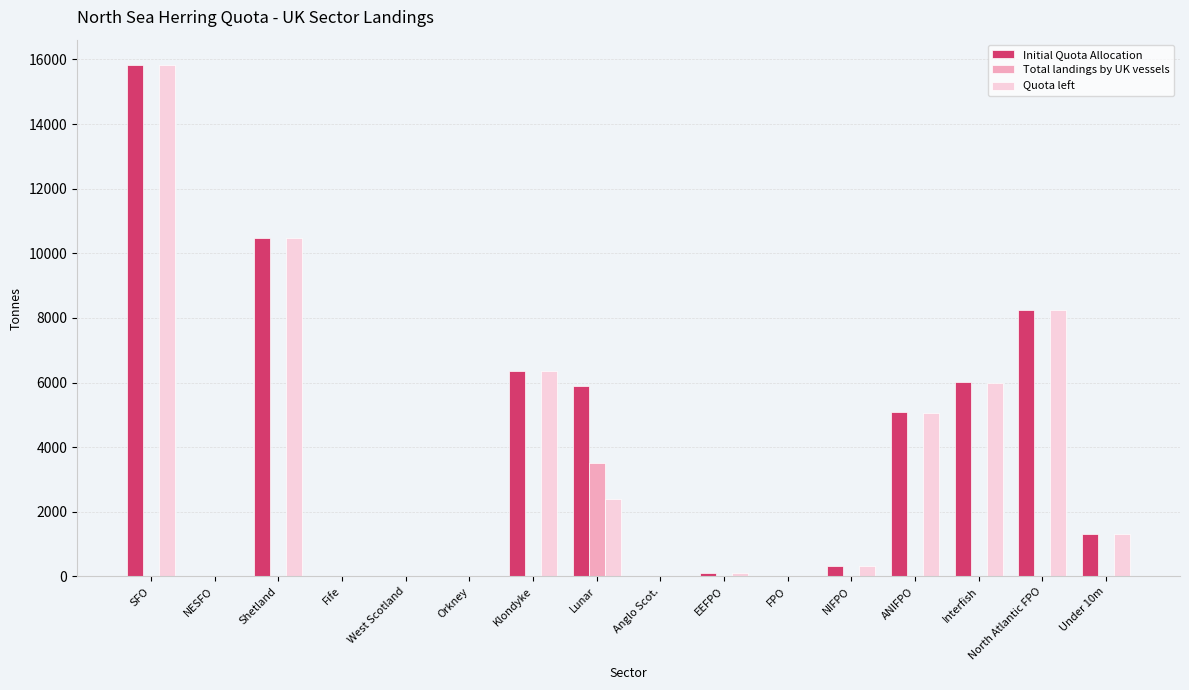

Read the Quota left value at NESFO.

0.2